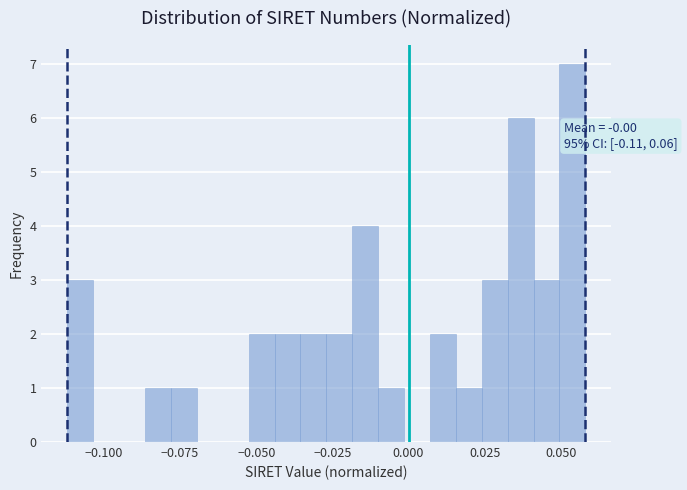

Read against the x-axis, roughly where is the centre of the tallest bar?

0.055